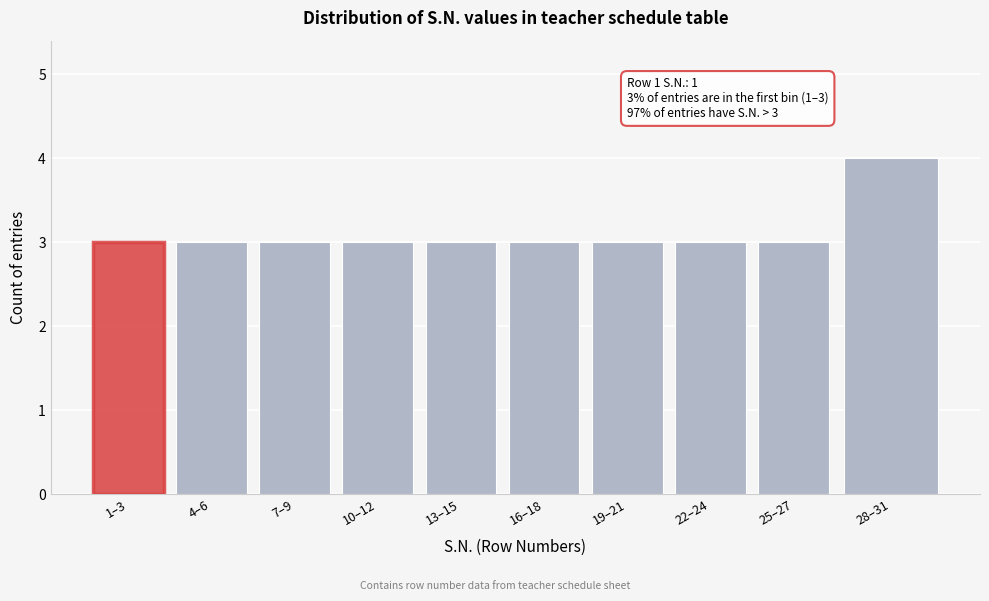

Reading right to left, extract all data points from this chart.

28–31=4	25–27=3	22–24=3	19–21=3	16–18=3	13–15=3	10–12=3	7–9=3	4–6=3	1–3=3